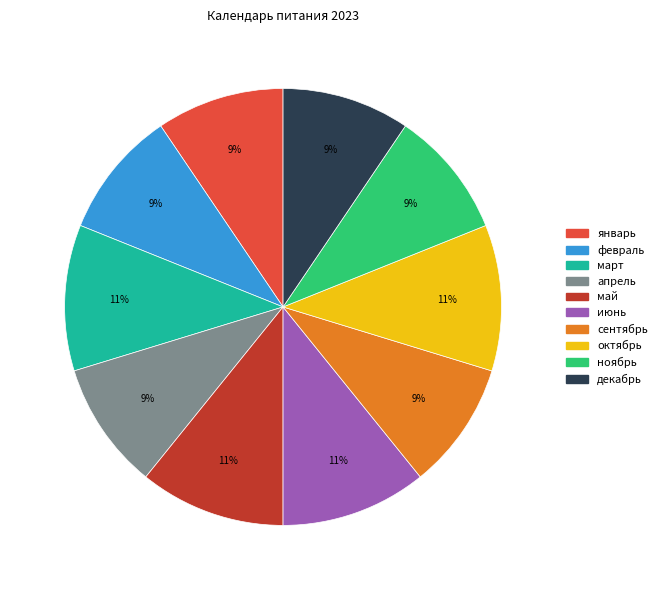

To the nearest percent, what percentage of the pie is июнь?

11%